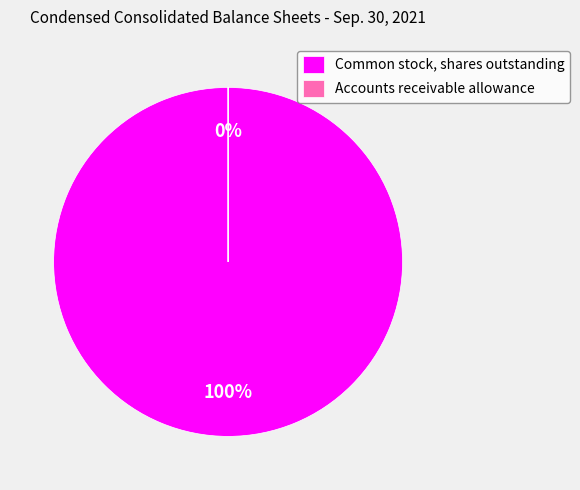

What is the majority slice?

Common stock, shares outstanding